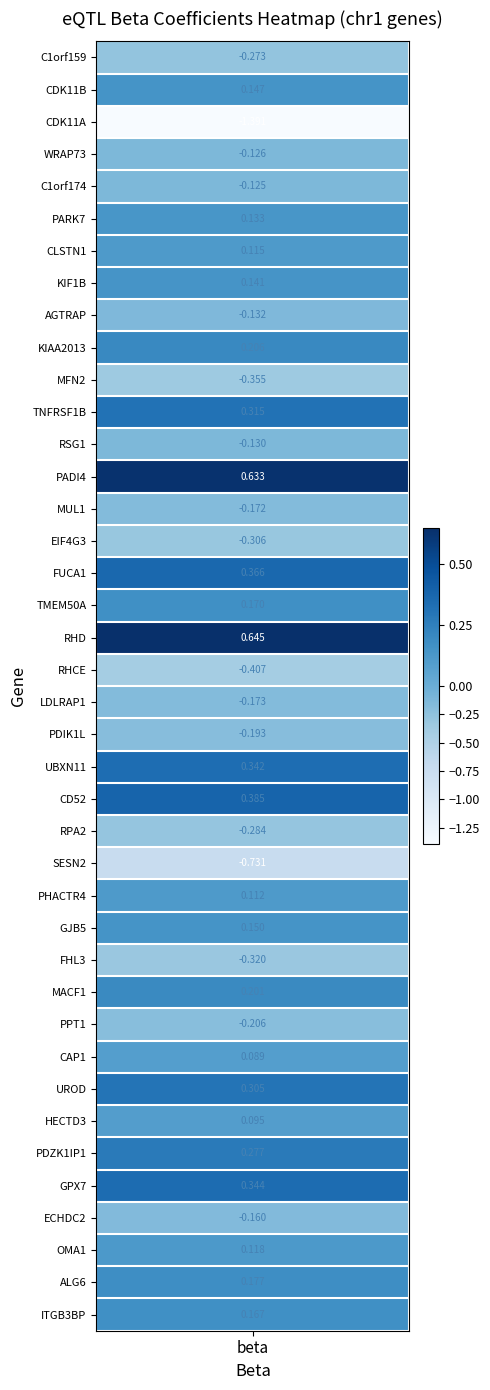

Reading left to right, extract all data points from this chart.

-0.3	0.1	-1.4	-0.1	-0.1	0.1	0.1	0.1	-0.1	0.2	-0.4	0.3	-0.1	0.6	-0.2	-0.3	0.4	0.2	0.6	-0.4	-0.2	-0.2	0.3	0.4	-0.3	-0.7	0.1	0.2	-0.3	0.2	-0.2	0.1	0.3	0.1	0.3	0.3	-0.2	0.1	0.2	0.2